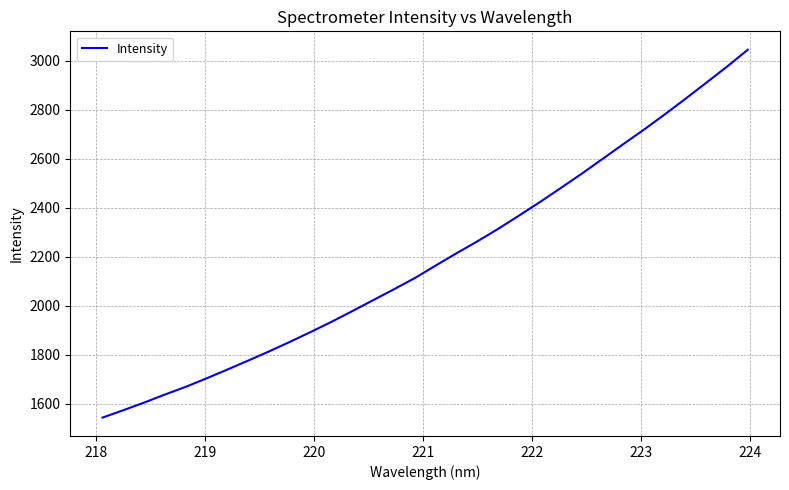

What is the difference between the maximum and minimum values?

1501.2